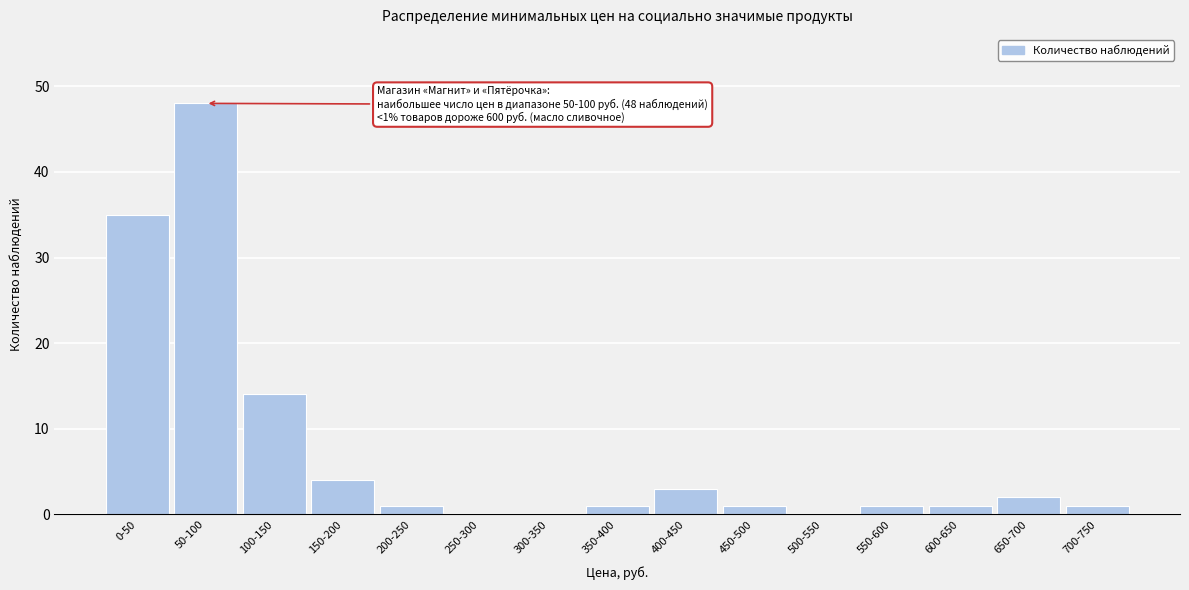

Which has a higher value, 250-300 or 100-150?

100-150